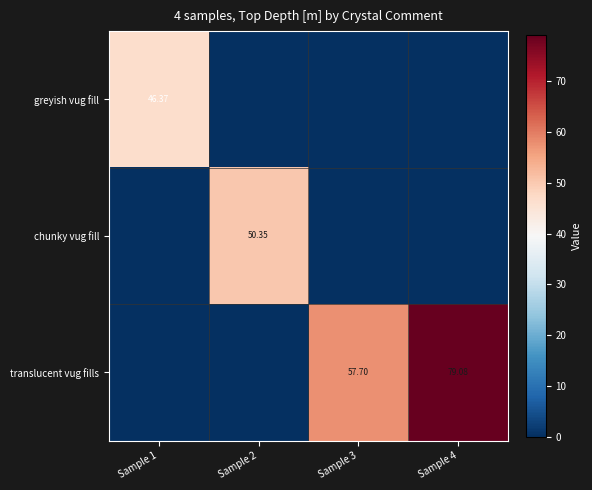

At how many categories does at least one series exceed 2?

4